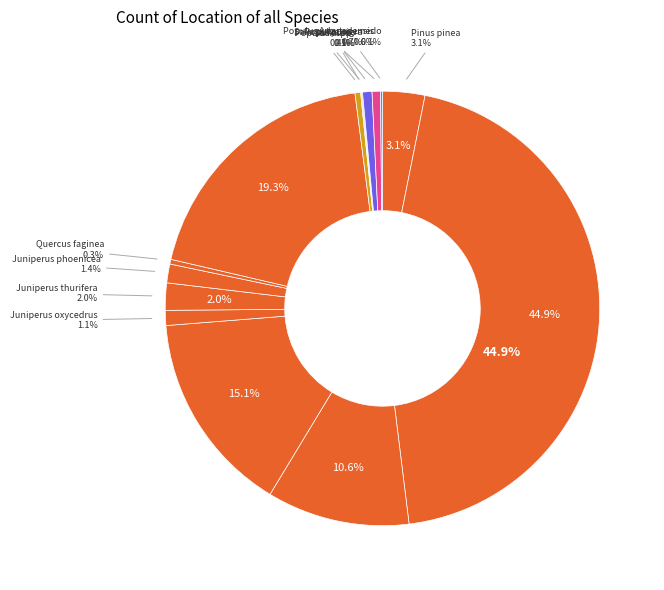

Is the sum of Populus nigra and Salix spp. greater than half?

No